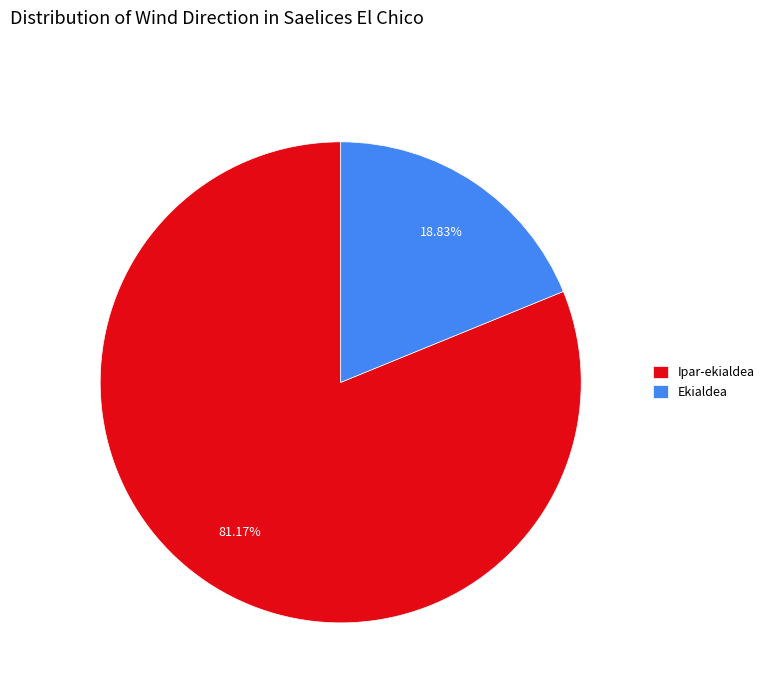

Is there any slice that represents more than half of the pie?

Yes